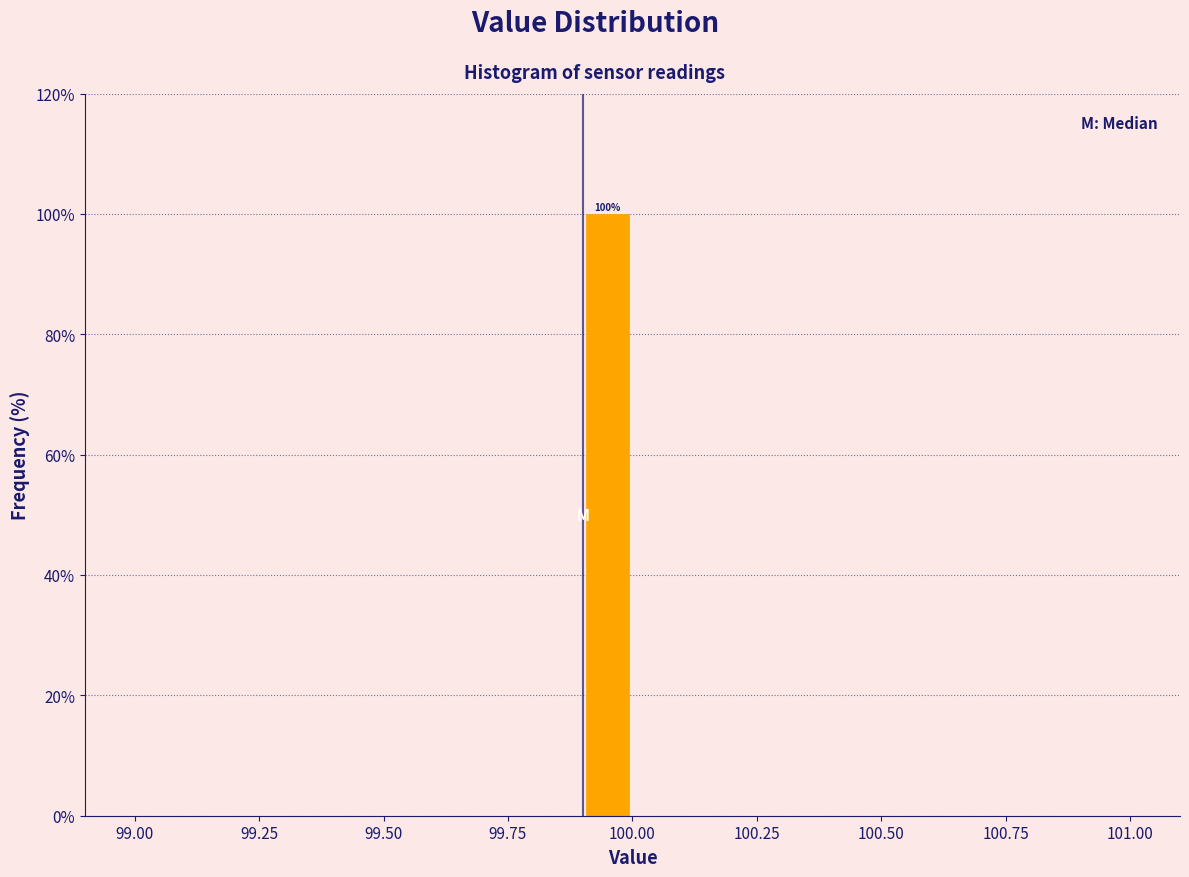

Around what value on the x-axis is the tallest bar? Give the approximate position of its centre, as read against the axis.

99.95